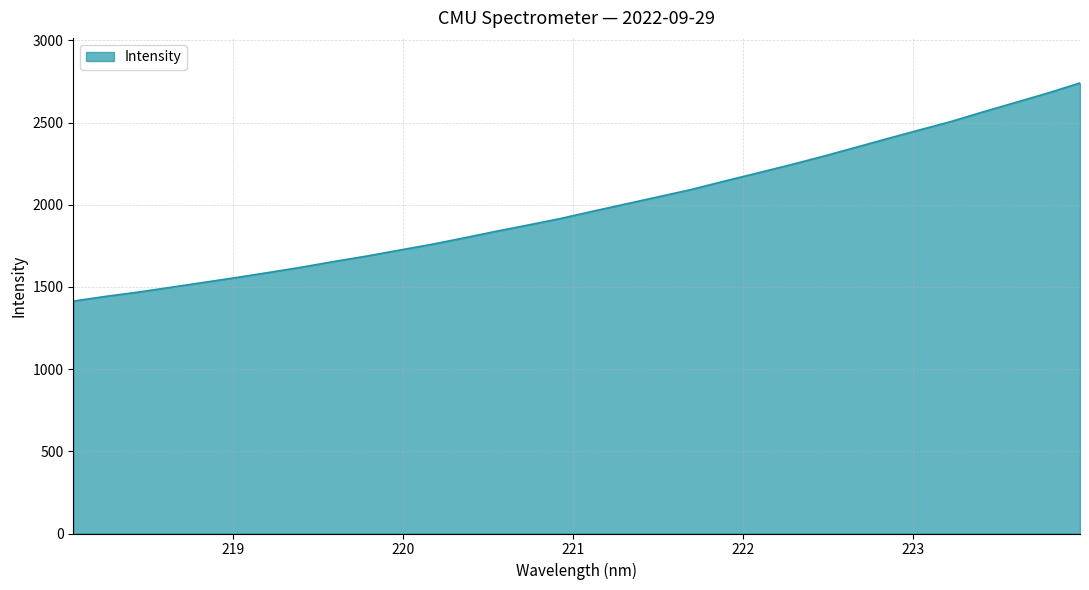

Does the chart have visible grid lines?

Yes